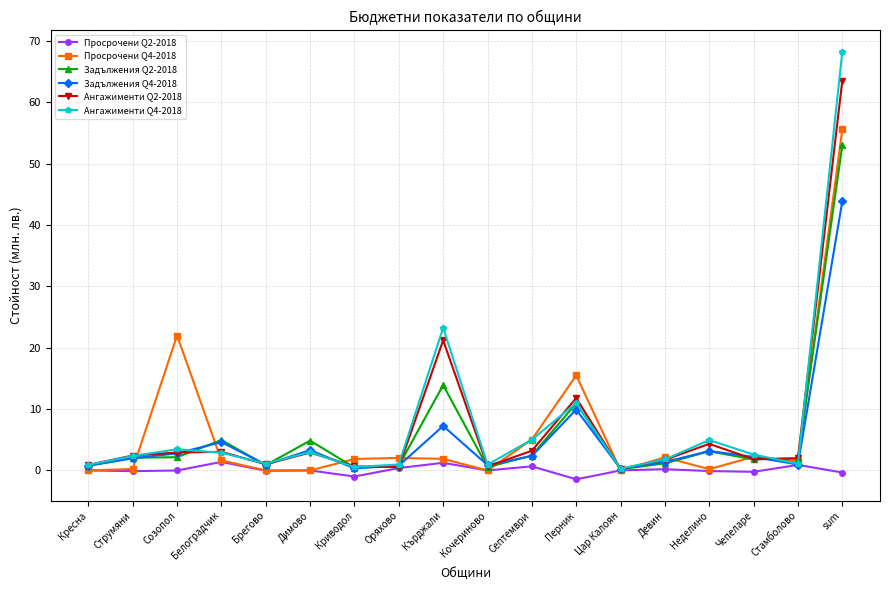

What is the highest value of the Задължения Q2-2018 series?

53.0